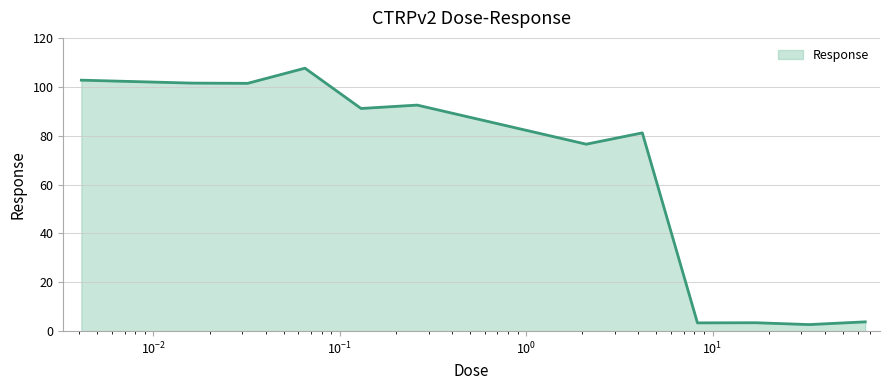

What is the greatest value displayed?

107.6